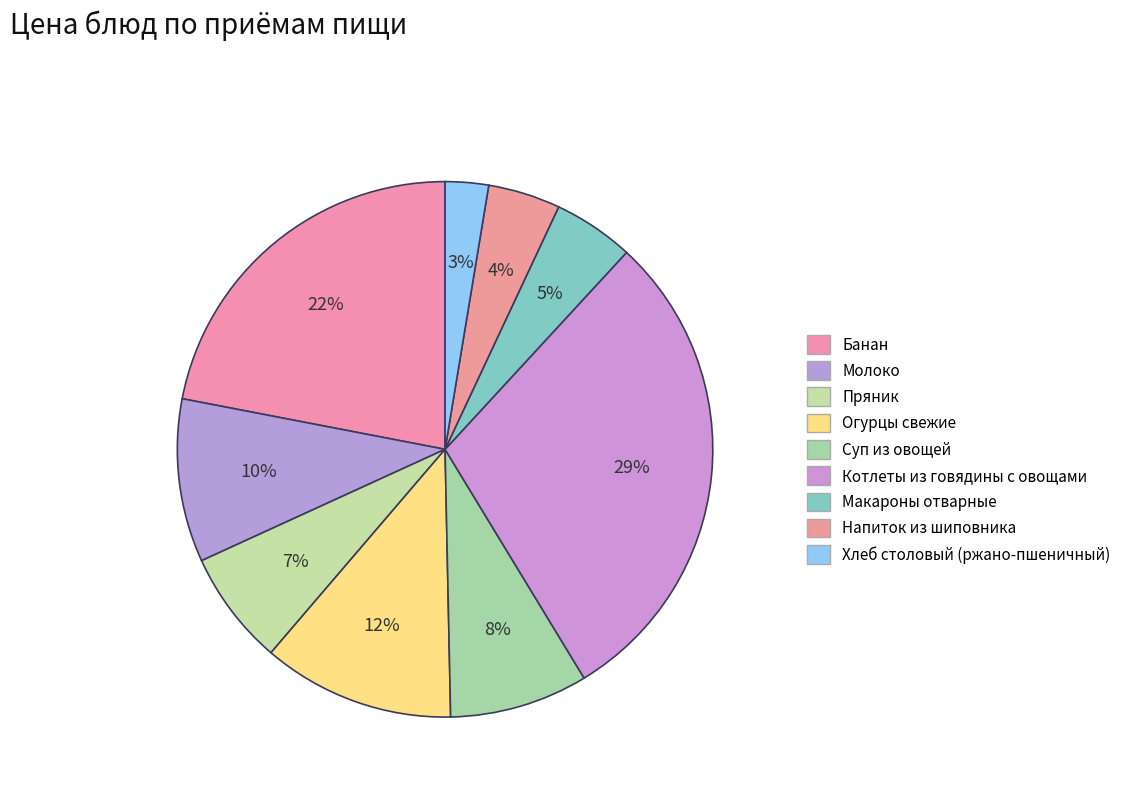

Which category has the smallest portion of the pie?

Хлеб столовый (ржано-пшеничный)